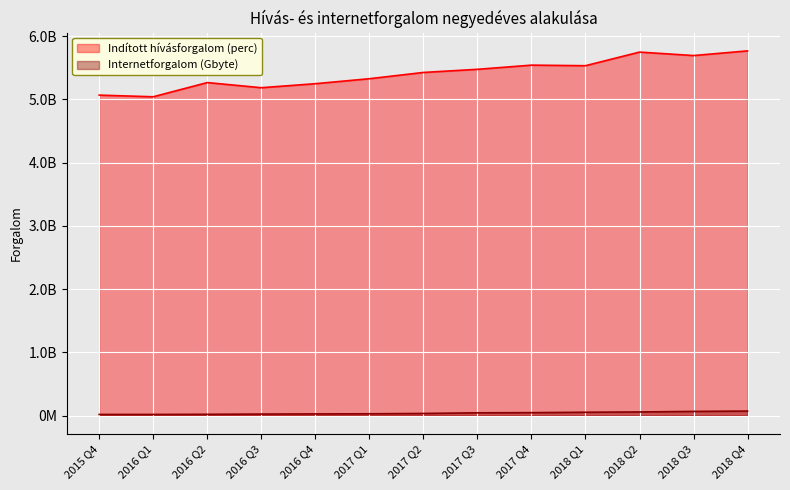

Is it true that Internetforgalom (Gbyte) equals 32963326 at 2017 Q2?

True